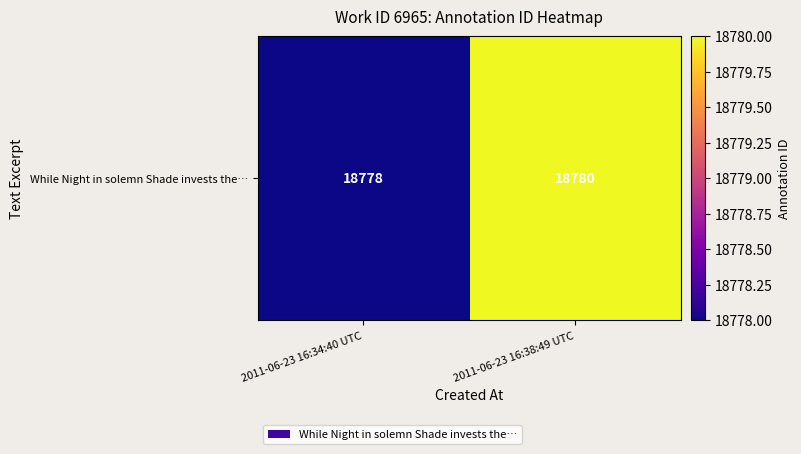

What is the sum of all values?

37558